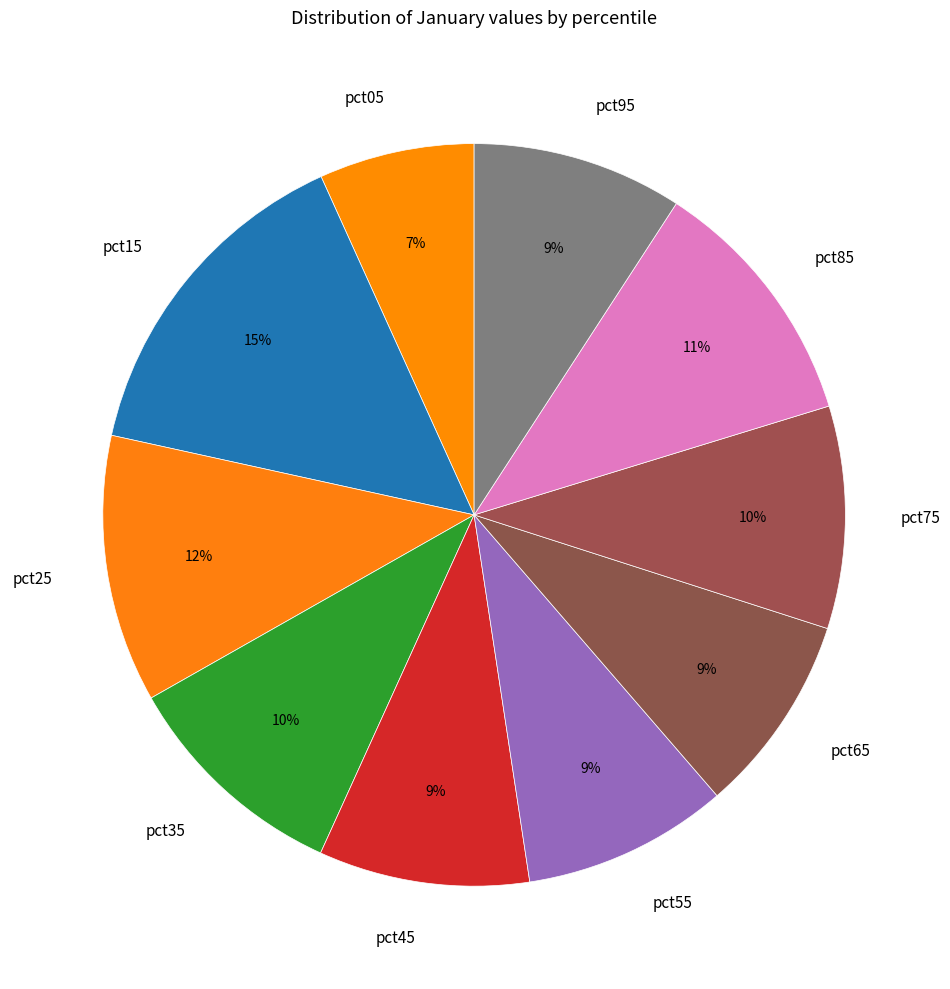

Is it true that pct75 is 16% of the pie?

False